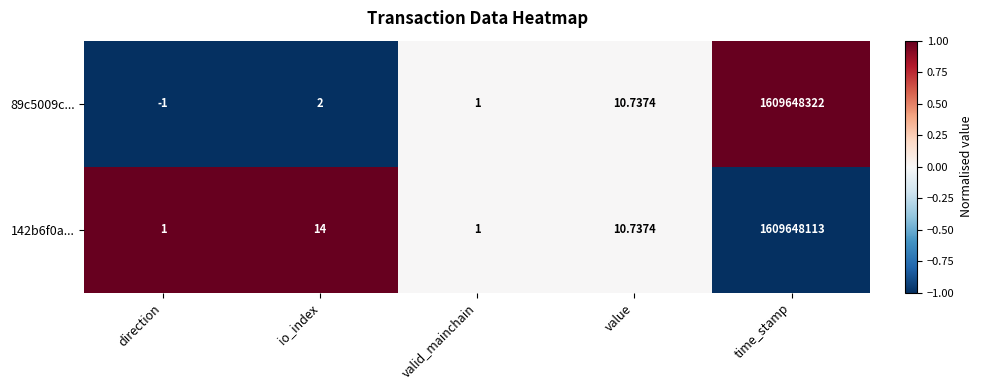

Which label corresponds to the largest value in the chart?

time_stamp